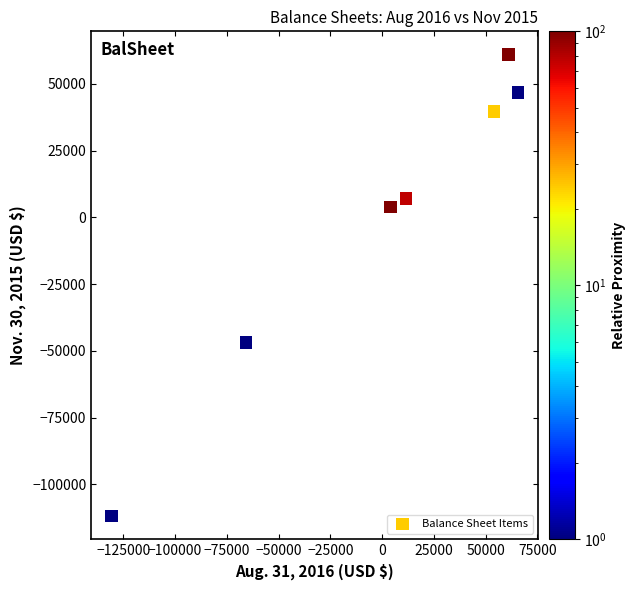

What Y value in the scatter plot is closest to -25386?

-46773